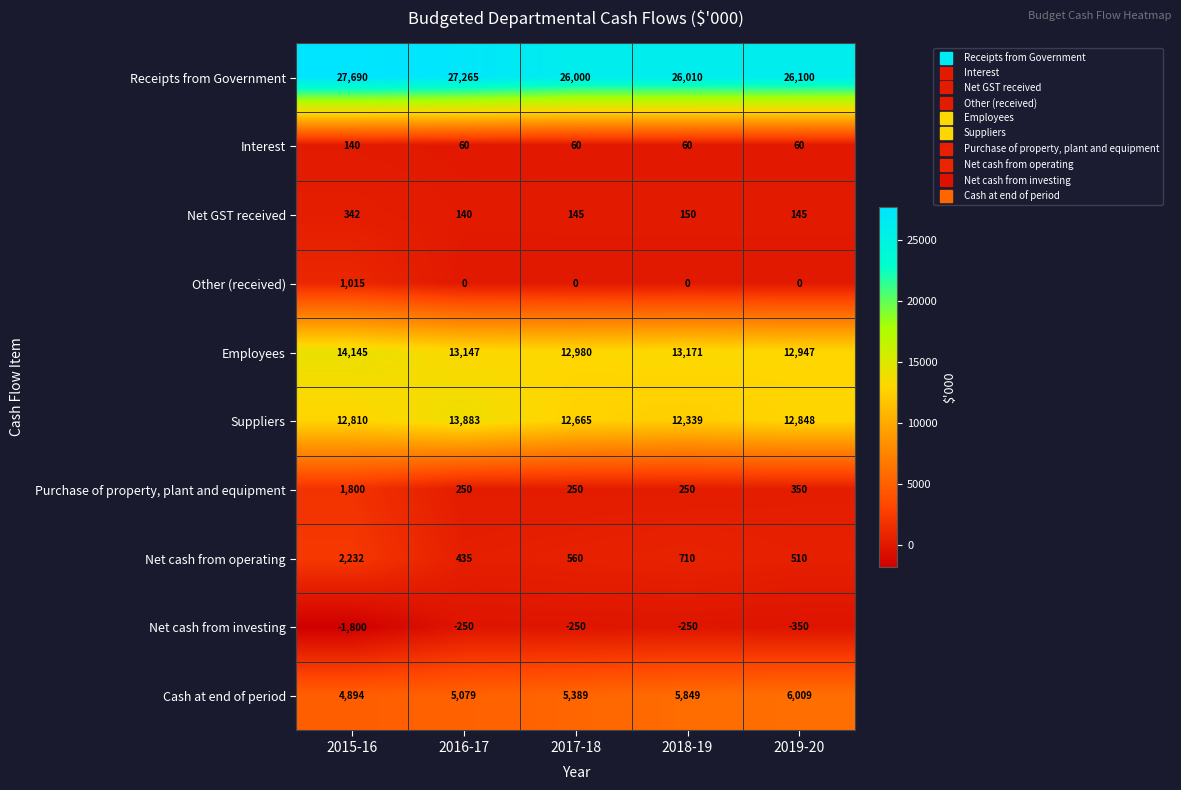

Which category has the highest value in the Net cash from operating series?

2015-16